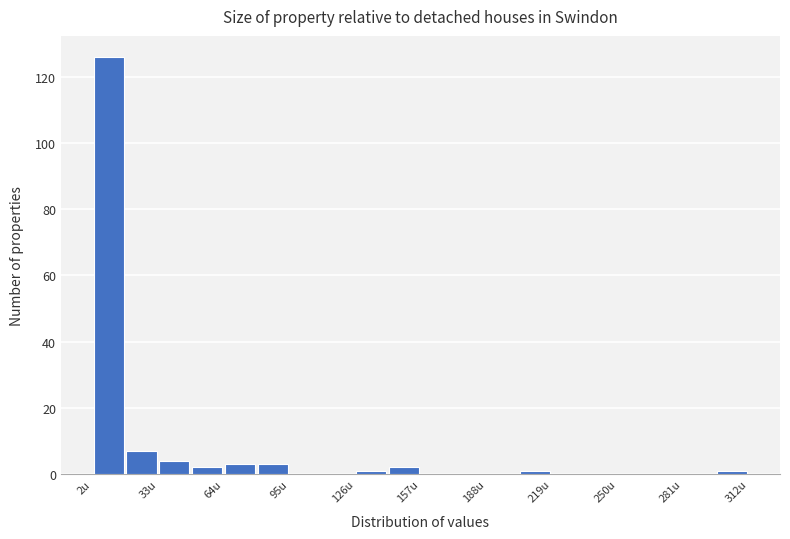

Read against the x-axis, roughly where is the centre of the tallest bar?

10